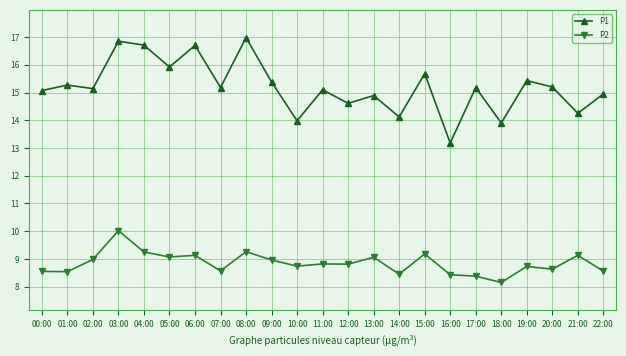

Which series changed the most between 07:00 and 19:00?

P1